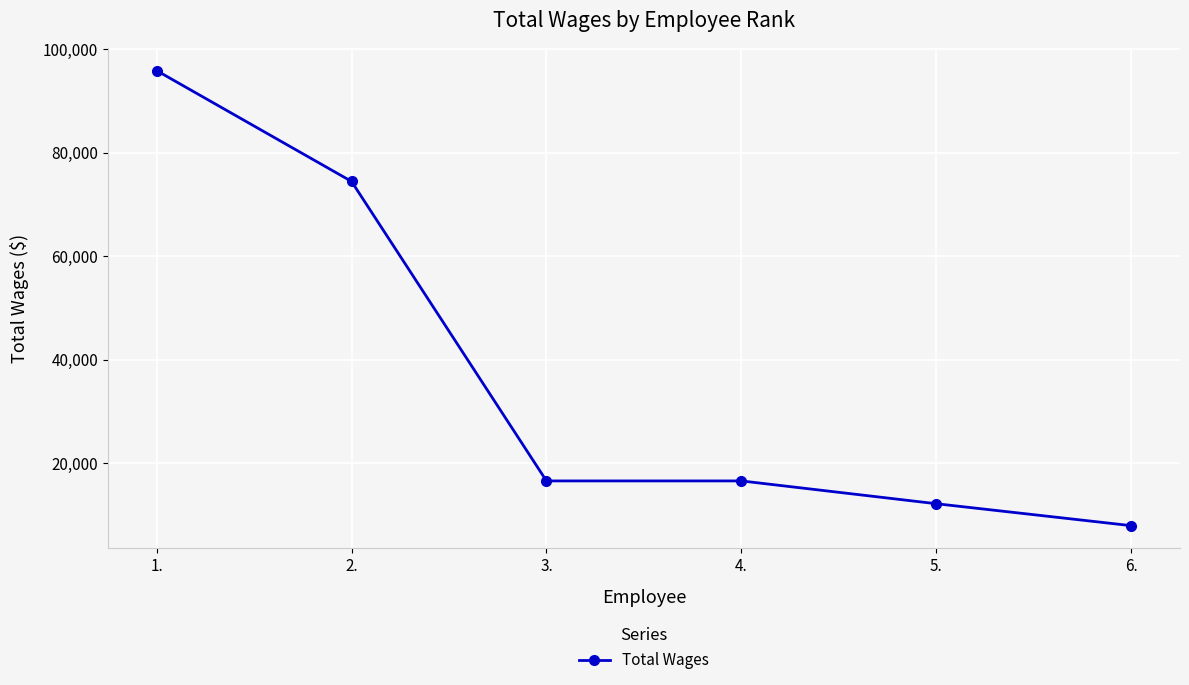

Reading left to right, extract all data points from this chart.

95918	74487	16572	16572	12162	7920